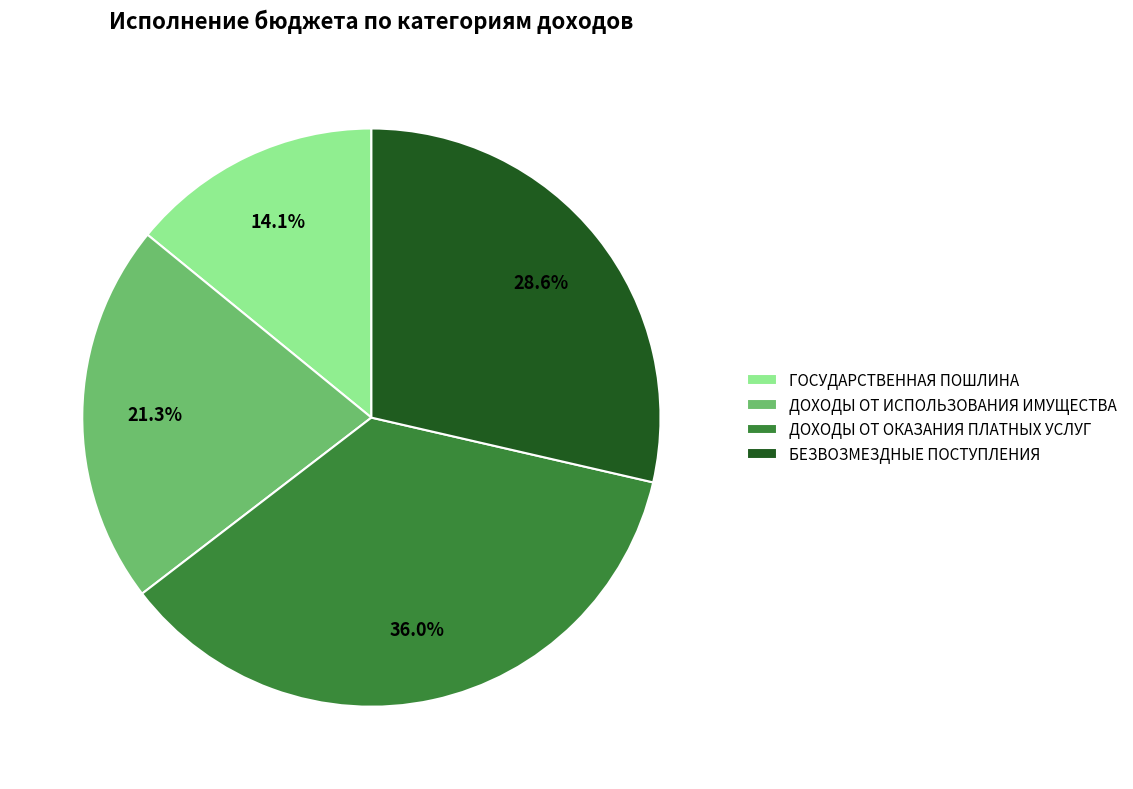

How many slices are in this pie chart?

4